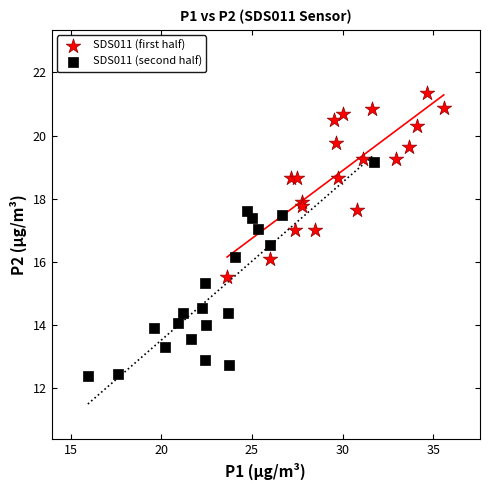

Which series reaches the minimum Y coordinate?

SDS011 (second half)